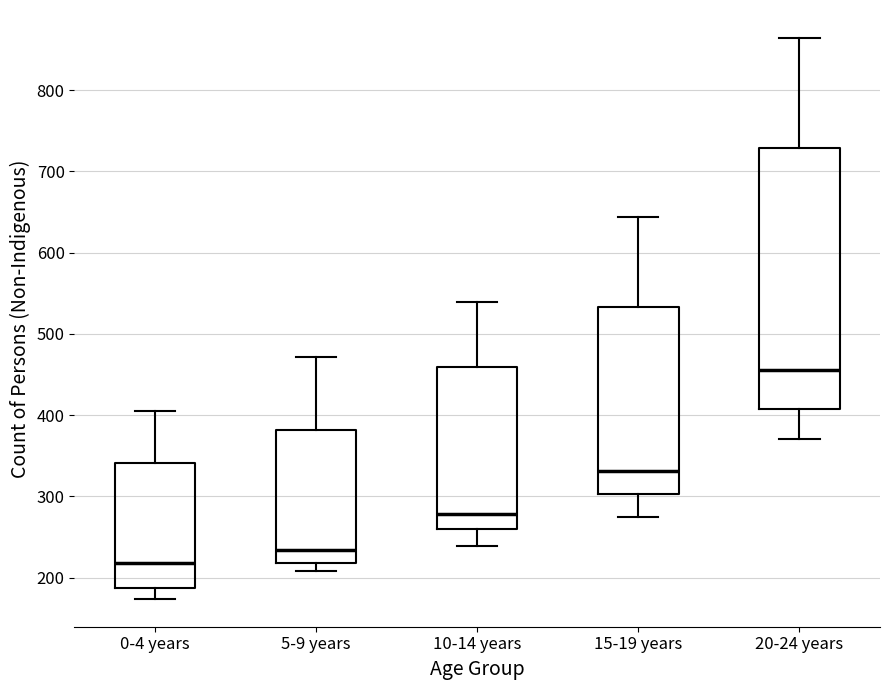

Where is the upper edge of the box for 10-14 years on the y-axis? The values are not printed on the chart, so give them approximately, as read against the axis.

460